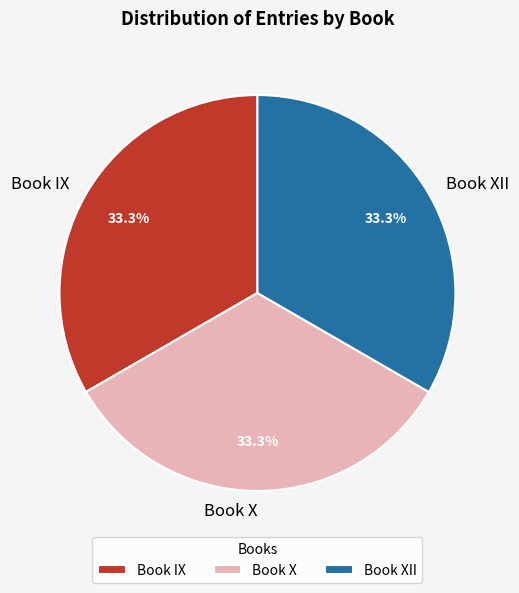

Is there any slice that represents more than half of the pie?

No